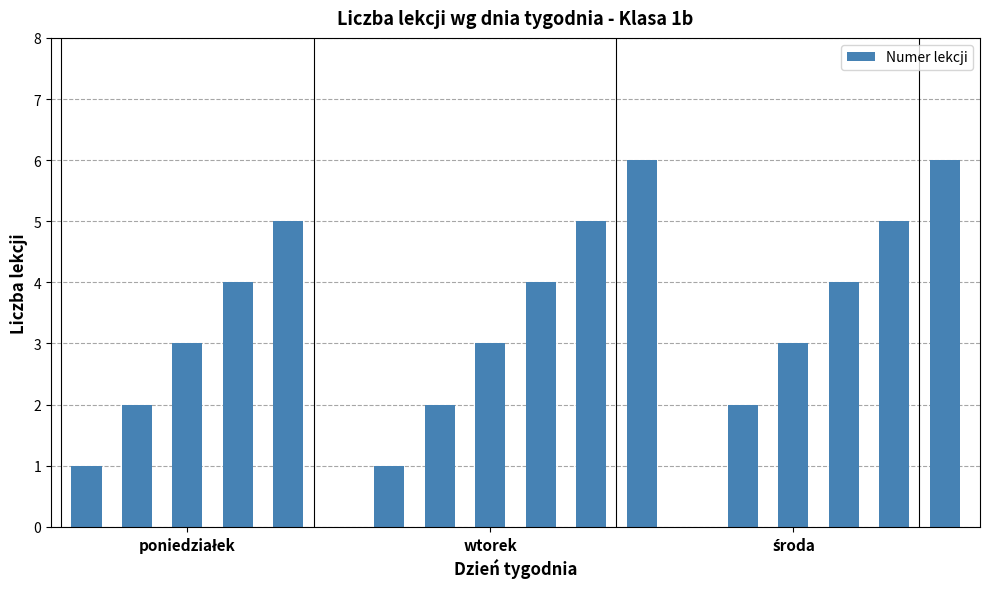

What is the maximum value shown in the chart?

6